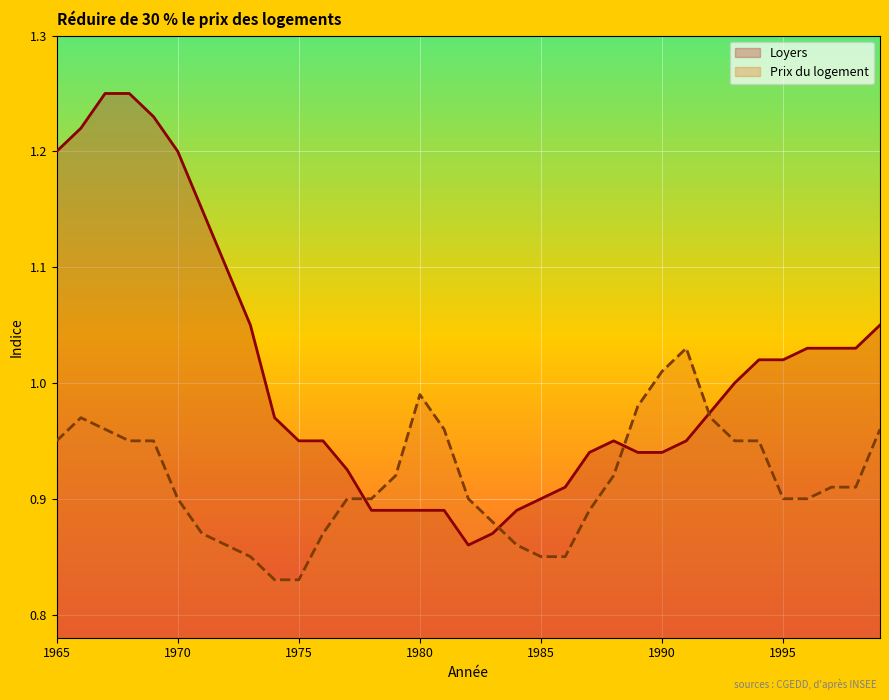

True or false: Prix du logement and Loyers cross at least once.

True